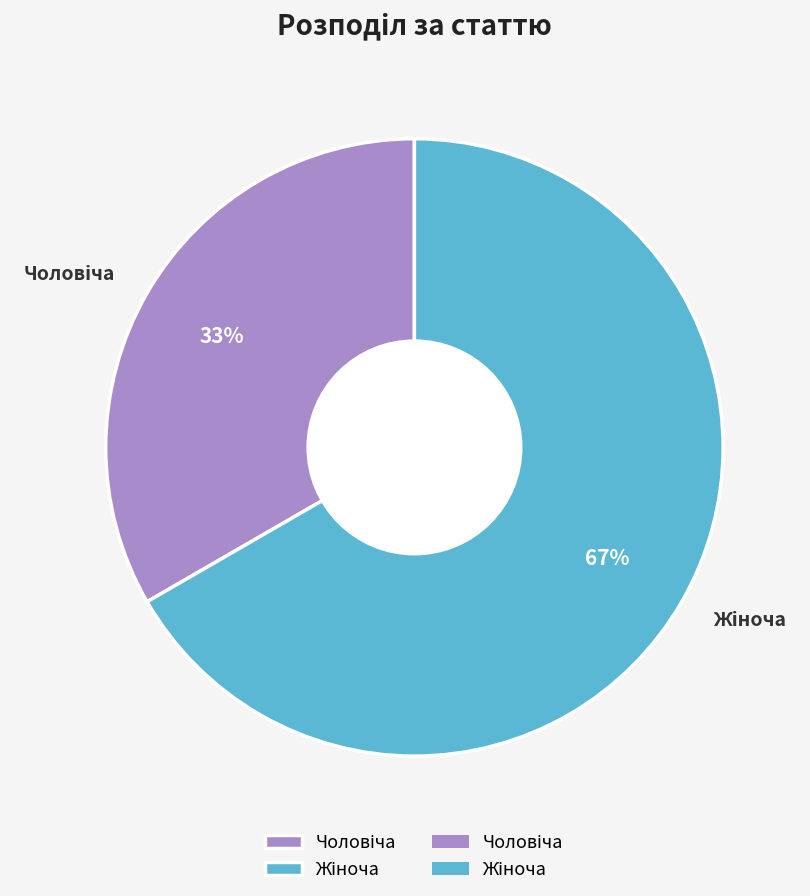

How many segments does this pie chart have?

2